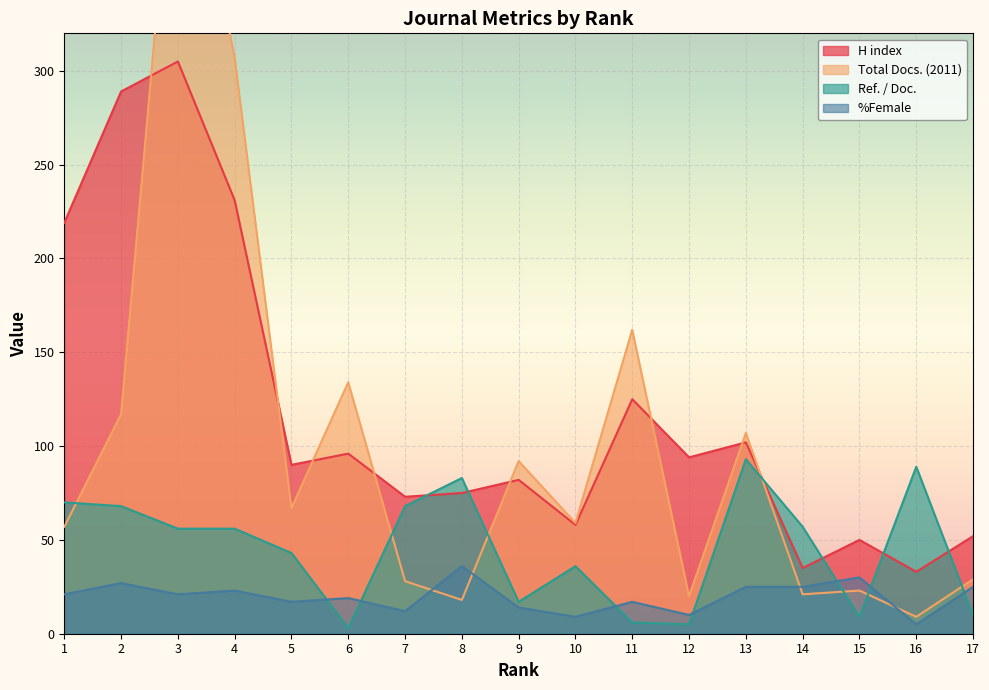

What is the value of the %Female point at the 1st from the left?

21